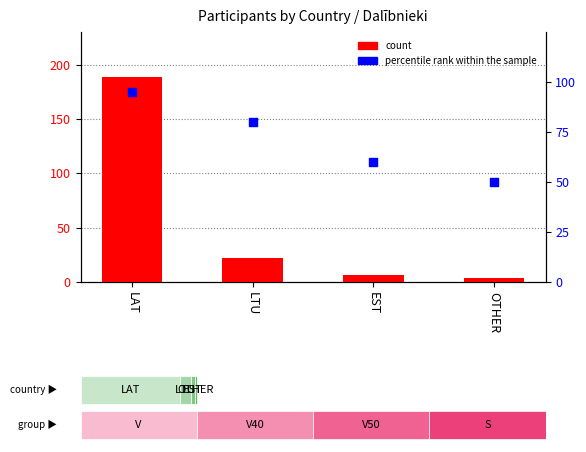

What are all the series names shown in the legend?

count, percentile rank within the sample